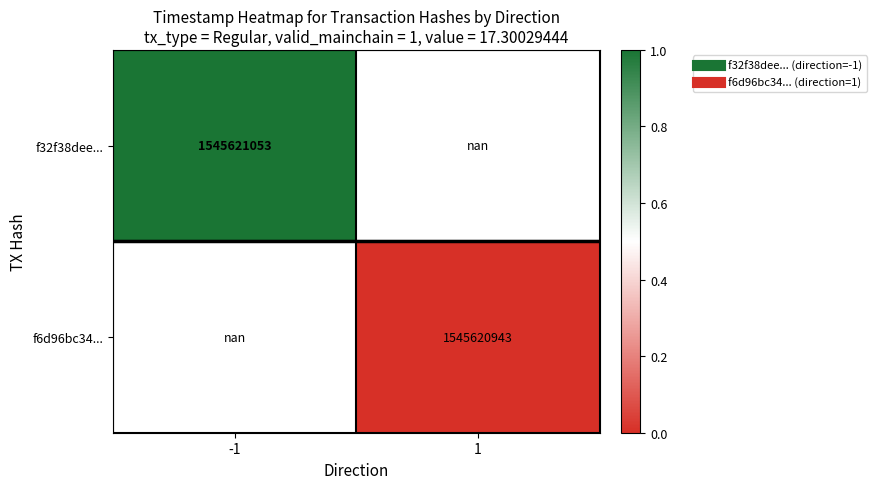

List the series in order of their overall mean, lowest first.

f32f38dee..., f6d96bc34...